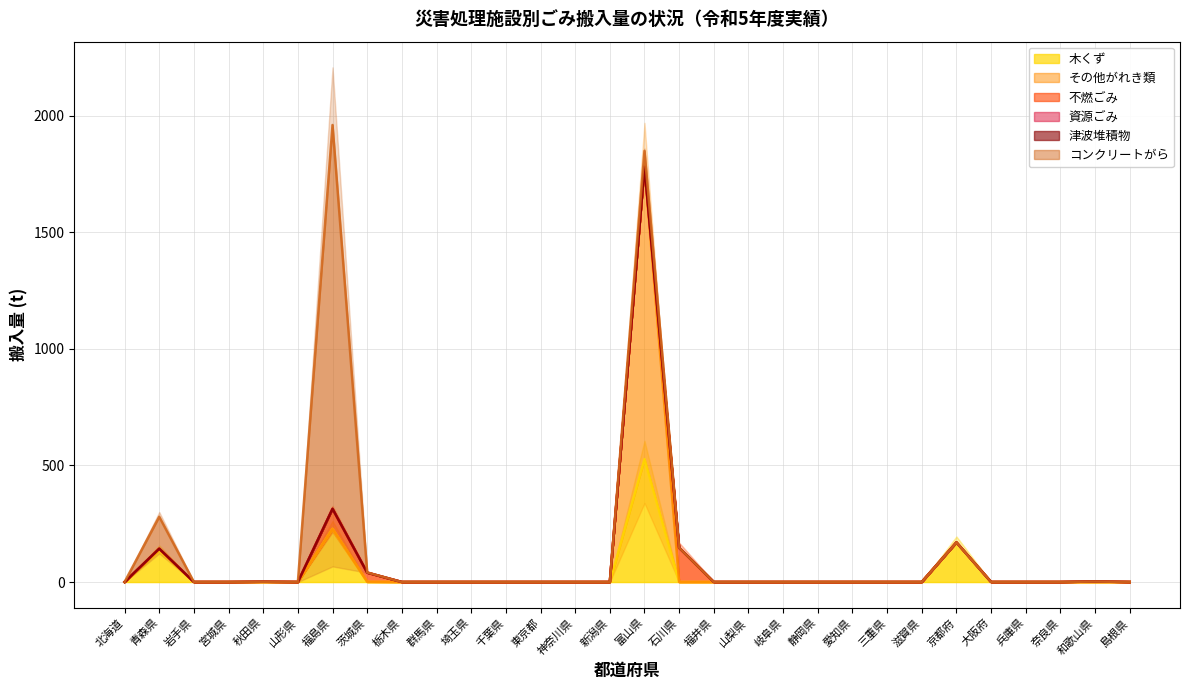

What is the highest value of the 木くず series?

527